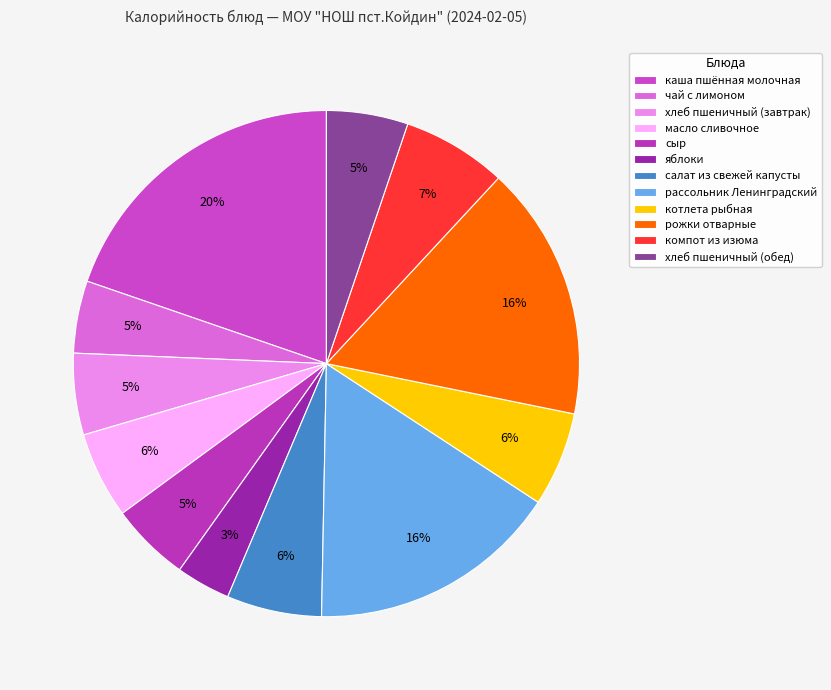

Rank the categories by value from highest to lowest.

каша пшённая молочная, рожки отварные, рассольник Ленинградский, компот из изюма, салат из свежей капусты, котлета рыбная, масло сливочное, хлеб пшеничный (завтрак), хлеб пшеничный (обед), сыр, чай с лимоном, яблоки